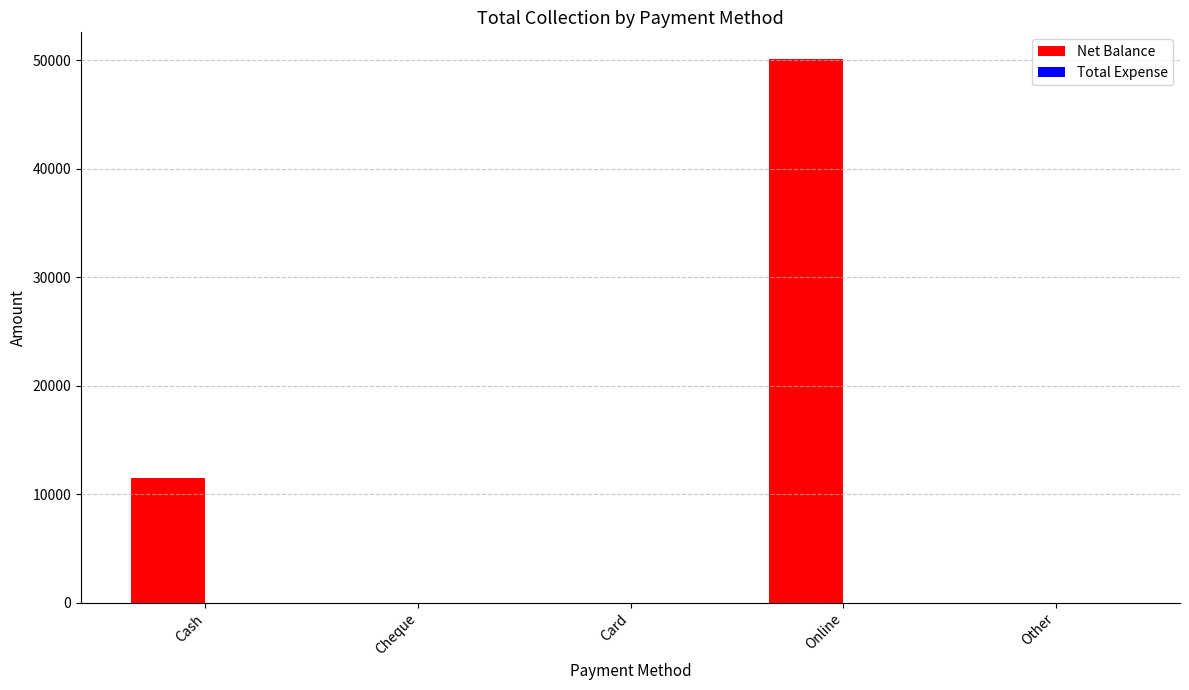

What is the maximum value shown in the chart?

50083